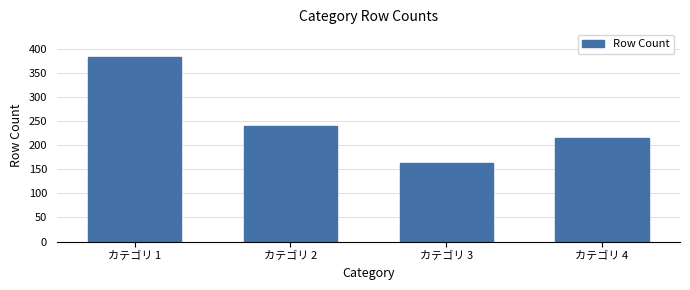

Reading left to right, what are all the values shown in this chart?

383	239	163	215